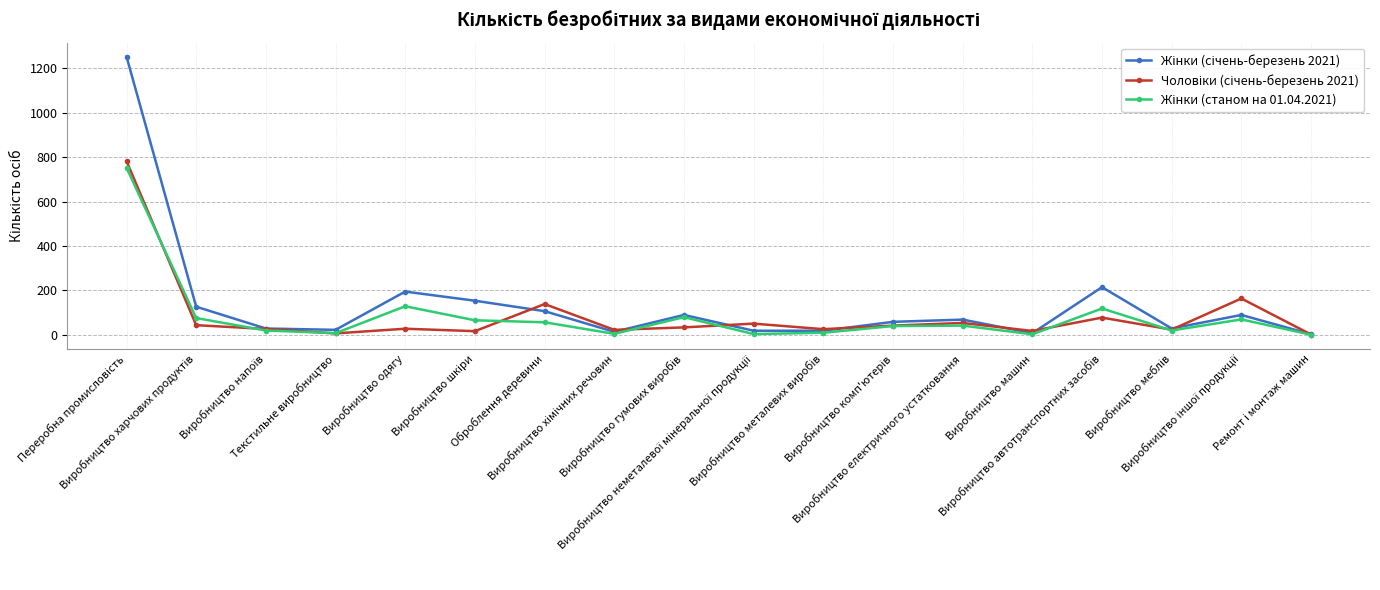

How many lines are shown in the chart?

3